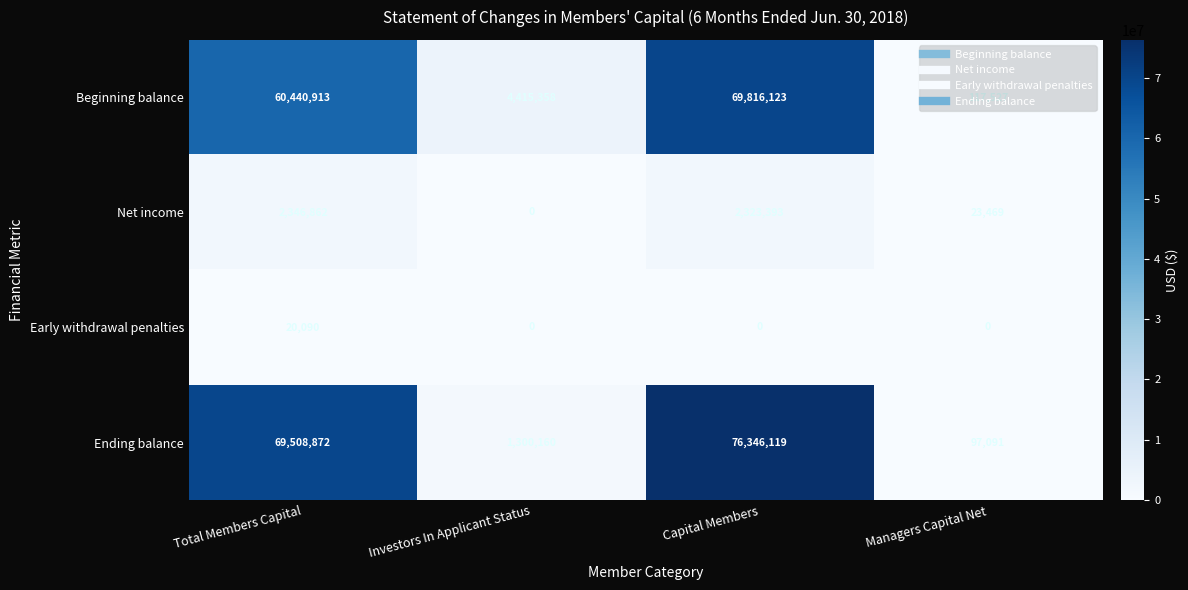

What is the approximate value of Beginning balance at Investors In Applicant Status?

4415358